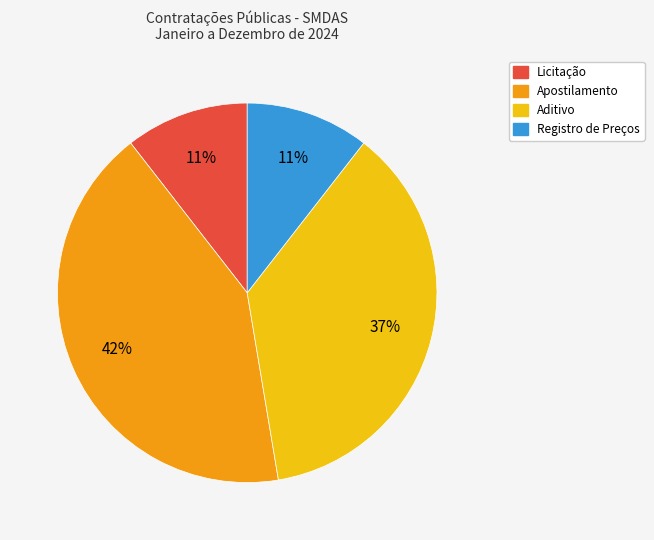

To the nearest percent, what portion does Licitação represent?

11%